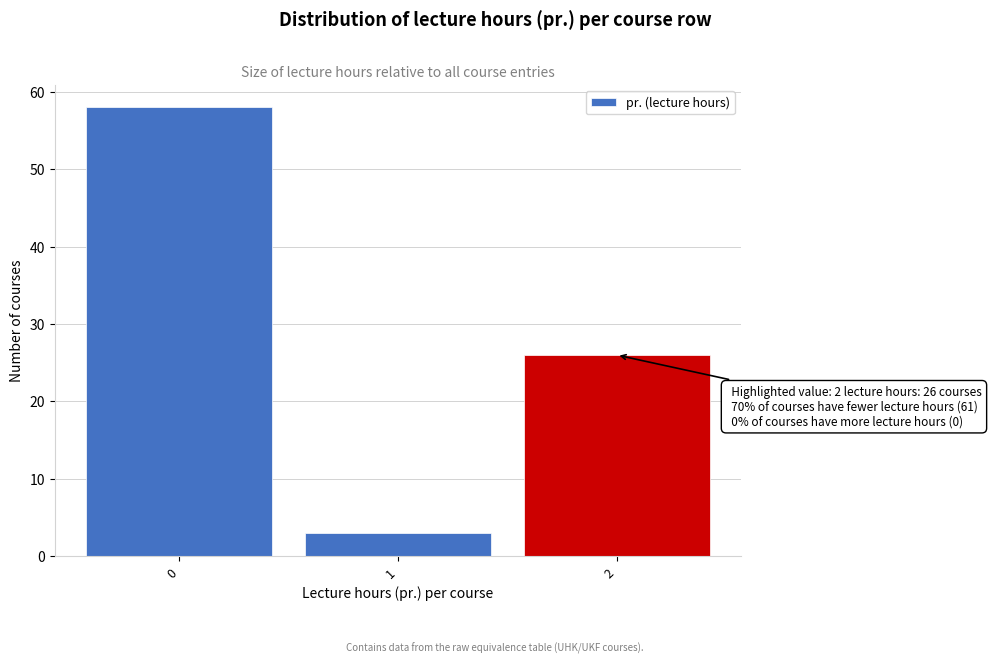

Over which range of the x-axis is the bar tallest?

-0.5 to 0.5